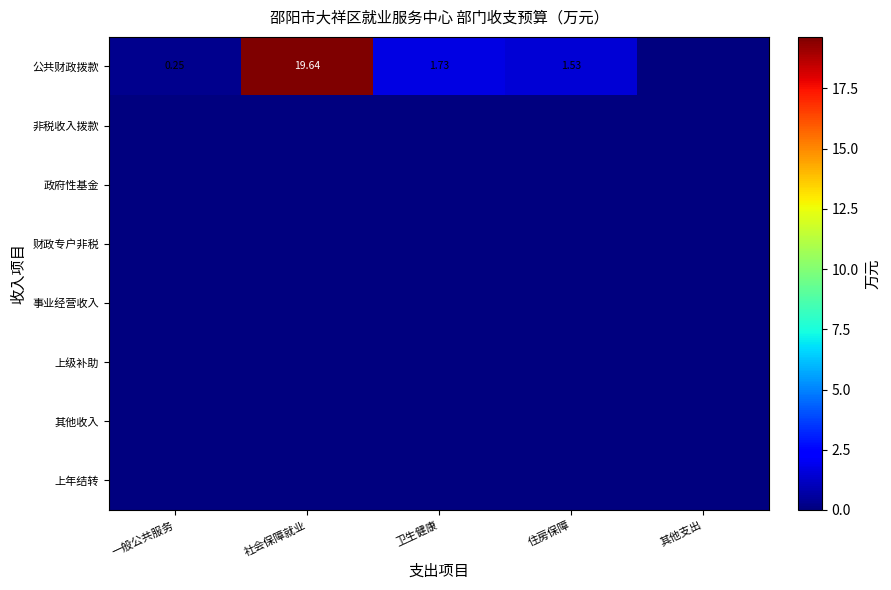

List the labels in order of 上级补助 value, largest first.

一般公共服务, 社会保障就业, 卫生健康, 住房保障, 其他支出